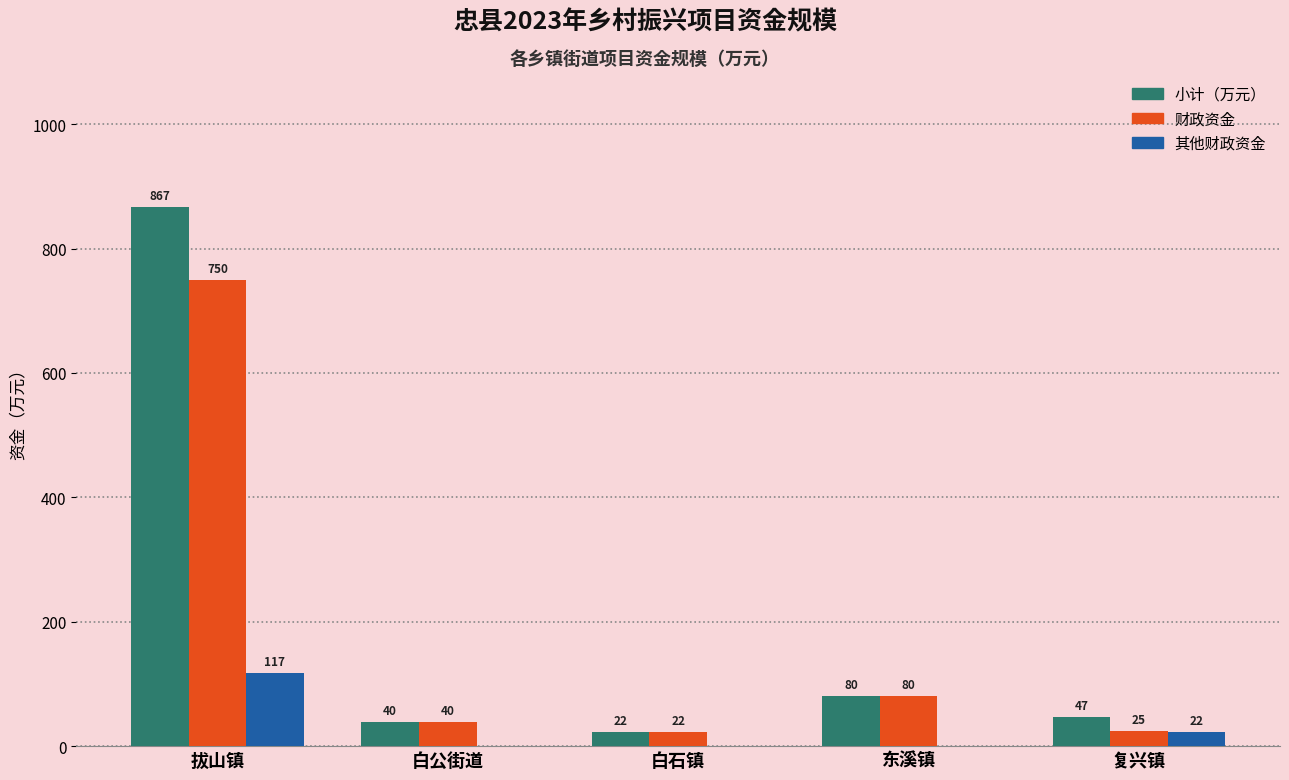

Which series has the largest total across all categories?

小计（万元）